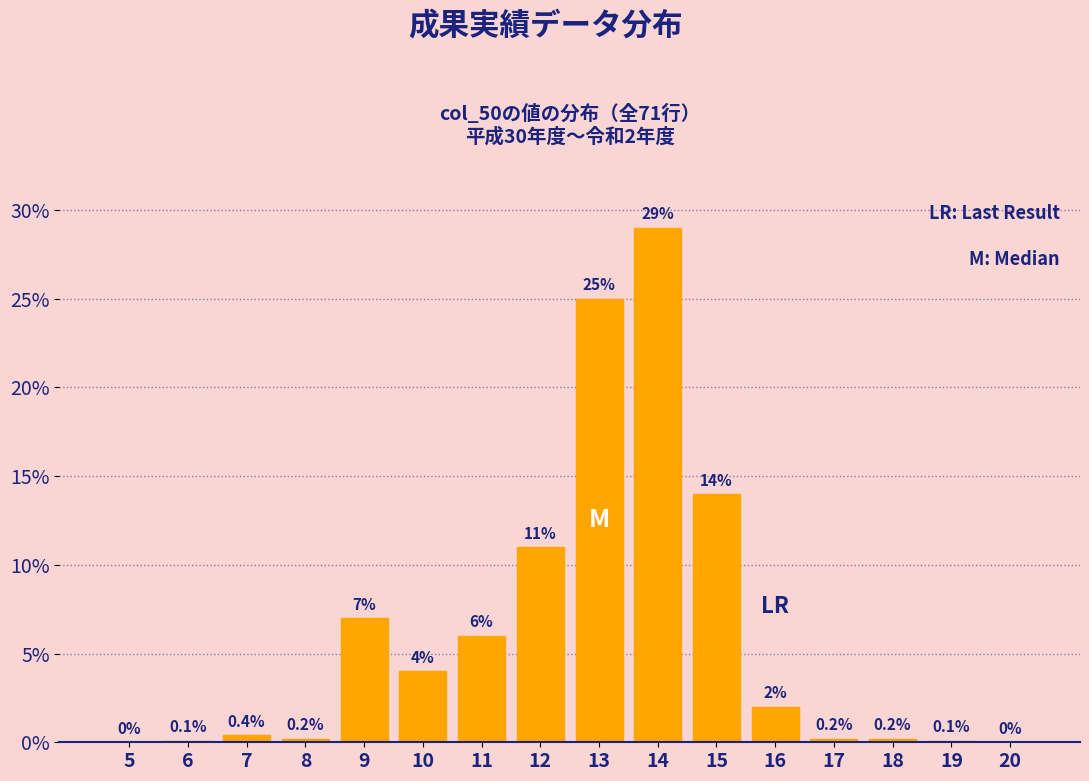

Reading left to right, what are all the values shown in this chart?

5=0.0	6=0.1	7=0.4	8=0.2	9=7.0	10=4.0	11=6.0	12=11.0	13=25.0	14=29.0	15=14.0	16=2.0	17=0.2	18=0.2	19=0.1	20=0.0